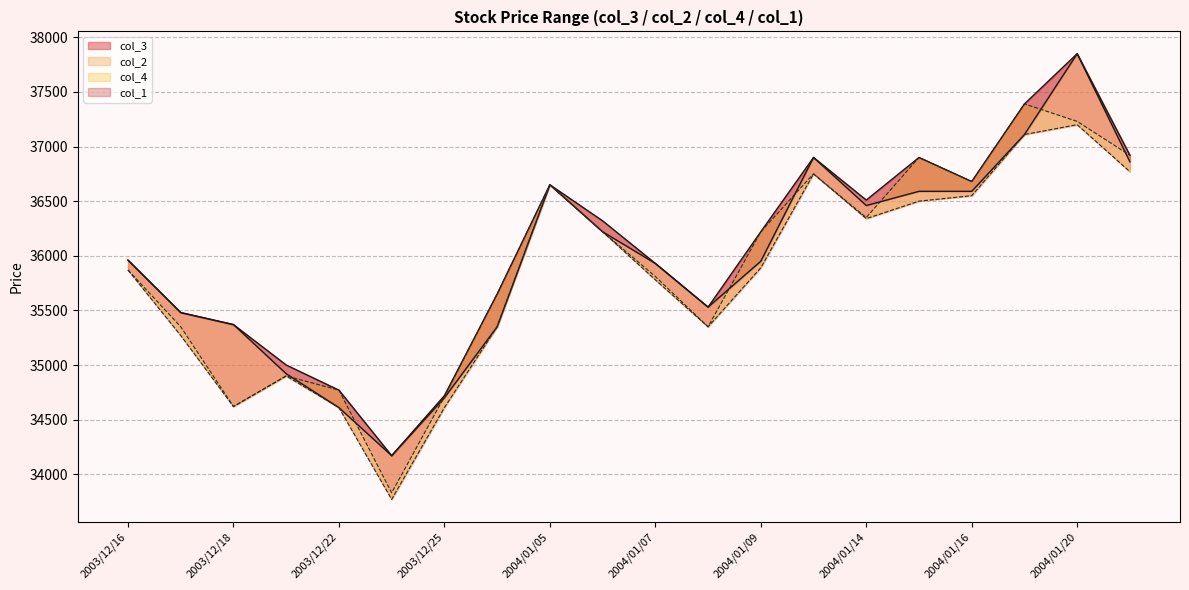

Reading left to right, what are all the values shown in this chart?

col_1: 2003/12/16=35960	2003/12/17=35480	2003/12/18=35370	2003/12/19=34920	2003/12/22=34610	2003/12/24=34170	2003/12/25=34700	2003/12/26=35350	2004/01/05=36650	2004/01/06=36220	2004/01/07=35930	2004/01/08=35530	2004/01/09=35950	2004/01/13=36900	2004/01/14=36460	2004/01/15=36590	2004/01/16=36590	2004/01/19=37110	2004/01/20=37850	2004/01/21=36860
col_2: 2003/12/16=35960	2003/12/17=35480	2003/12/18=35370	2003/12/19=35000	2003/12/22=34770	2003/12/24=34170	2003/12/25=34720	2003/12/26=35650	2004/01/05=36650	2004/01/06=36320	2004/01/07=35930	2004/01/08=35530	2004/01/09=36220	2004/01/13=36900	2004/01/14=36510	2004/01/15=36900	2004/01/16=36680	2004/01/19=37390	2004/01/20=37850	2004/01/21=36920
col_3: 2003/12/16=35870	2003/12/17=35270	2003/12/18=34620	2003/12/19=34900	2003/12/22=34610	2003/12/24=33770	2003/12/25=34610	2003/12/26=35350	2004/01/05=36650	2004/01/06=36220	2004/01/07=35780	2004/01/08=35350	2004/01/09=35890	2004/01/13=36750	2004/01/14=36340	2004/01/15=36500	2004/01/16=36550	2004/01/19=37110	2004/01/20=37200	2004/01/21=36770
col_4: 2003/12/16=35870	2003/12/17=35350	2003/12/18=34620	2003/12/19=34900	2003/12/22=34770	2003/12/24=33830	2003/12/25=34710	2003/12/26=35650	2004/01/05=36650	2004/01/06=36220	2004/01/07=35810	2004/01/08=35350	2004/01/09=36220	2004/01/13=36750	2004/01/14=36350	2004/01/15=36900	2004/01/16=36680	2004/01/19=37390	2004/01/20=37230	2004/01/21=36920